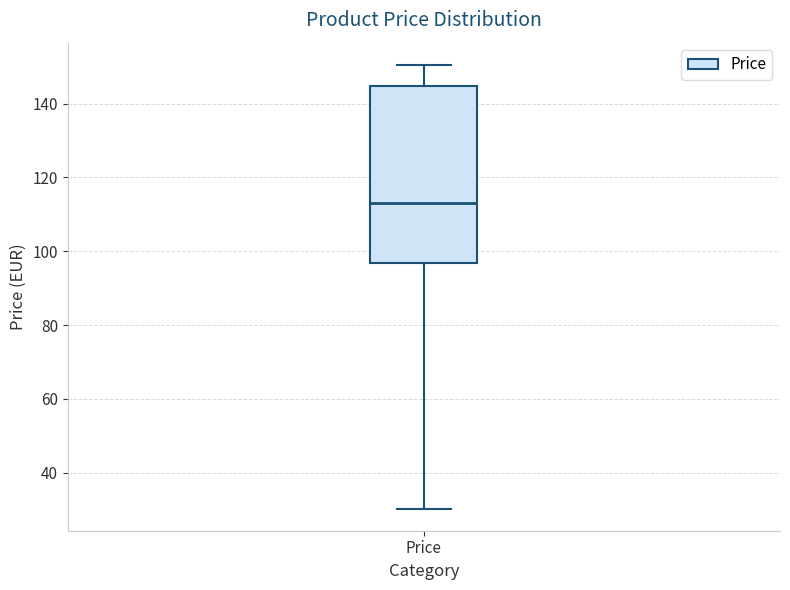

Where does the upper whisker of the box for Price end on the y-axis? The values are not printed on the chart, so give them approximately, as read against the axis.

150